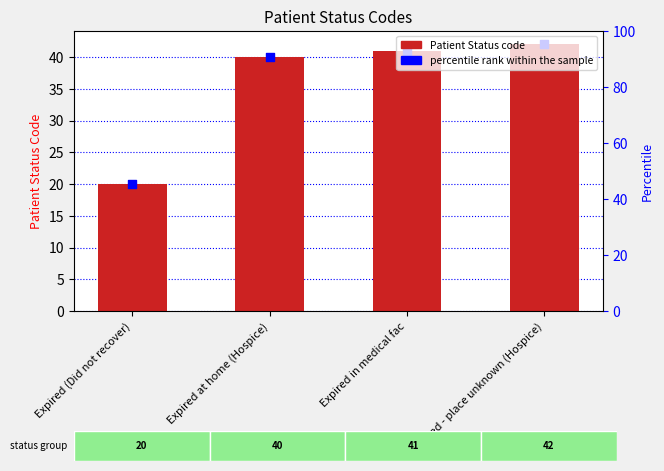

At how many categories does at least one series exceed 38?

3